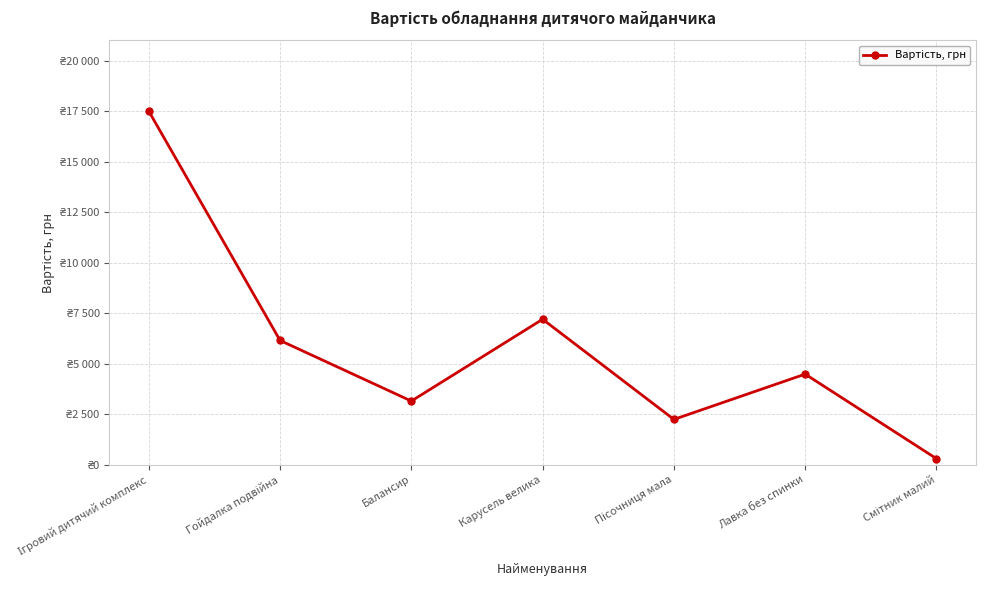

What is the sum of the values at Карусель велика and Лавка без спинки?

11684